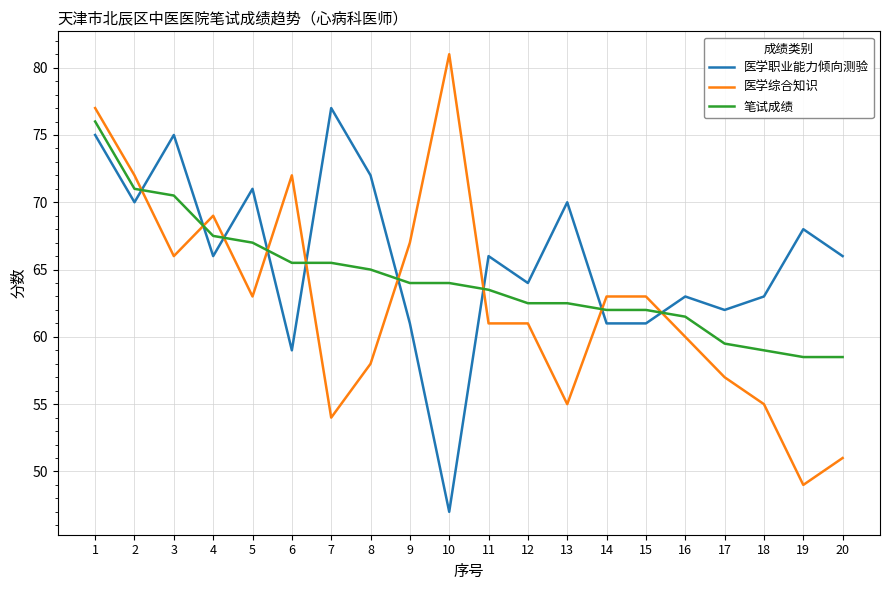

Count the number of categories in the chart.

20